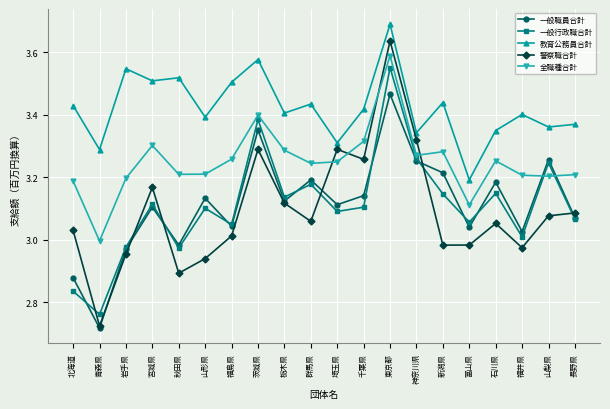

Rank the series by their maximum value, from lowest to highest.

一般職員合計, 一般行政職合計, 全職種合計, 警察職合計, 教育公務員合計